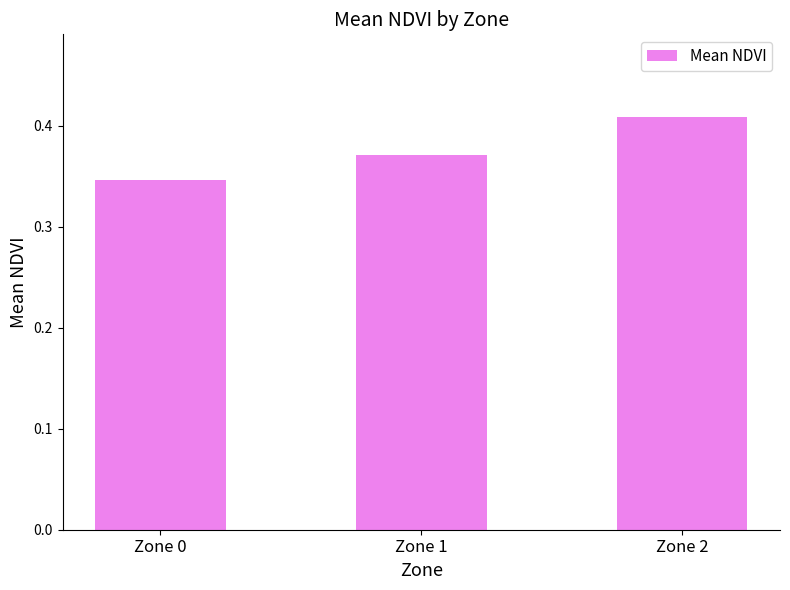

What is the sum of the values at Zone 2 and Zone 1?

0.8